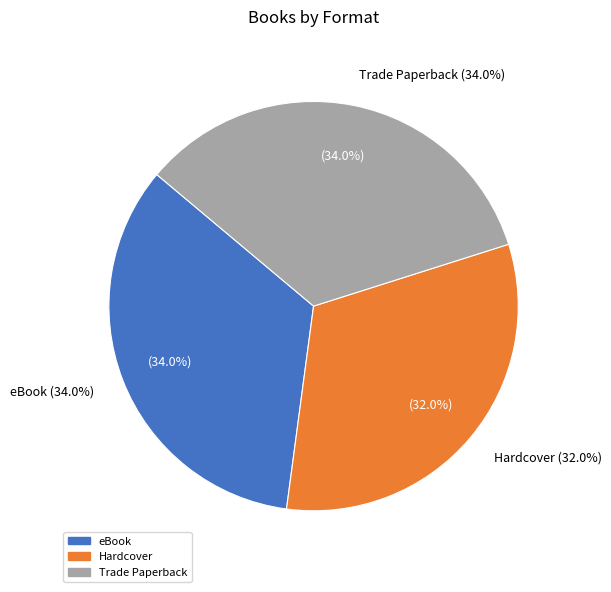

Between Trade Paperback and eBook, which is larger?

Trade Paperback